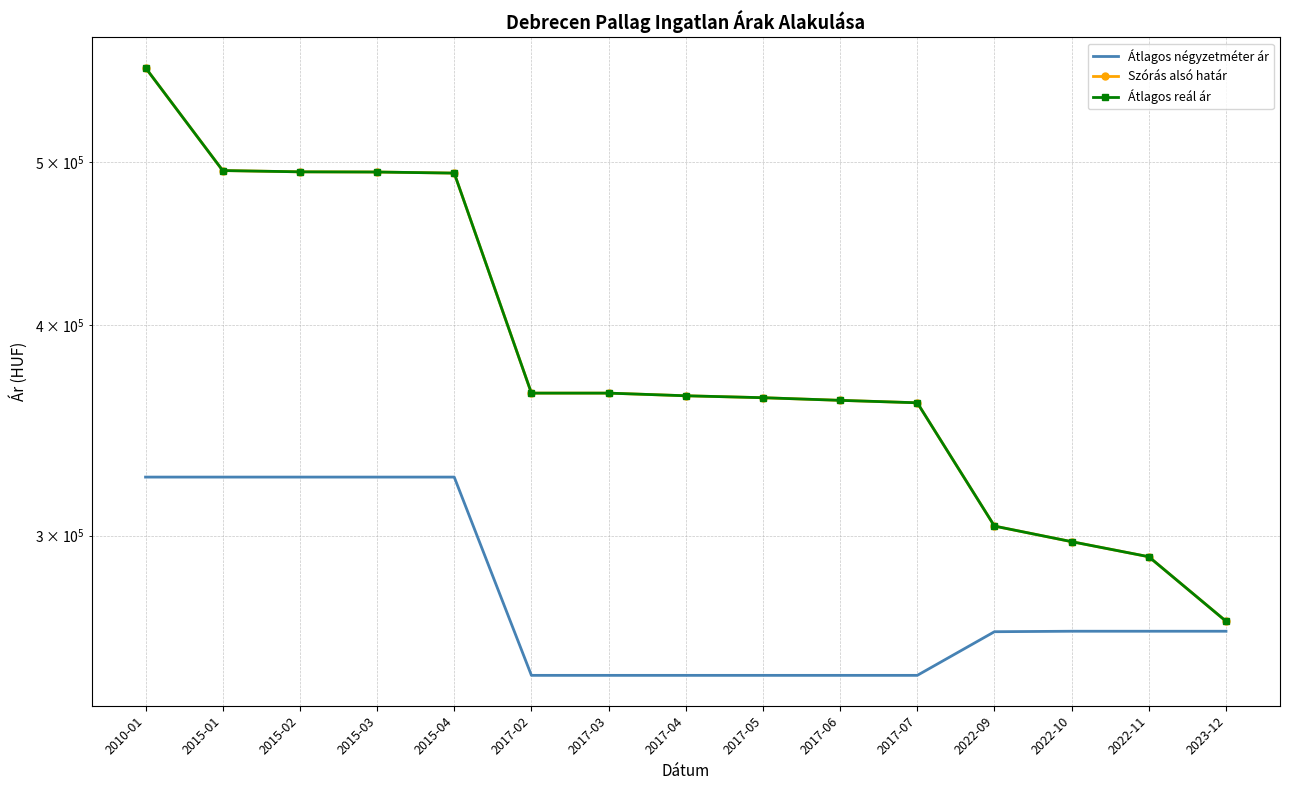

What is the maximum value shown in the chart?

569219